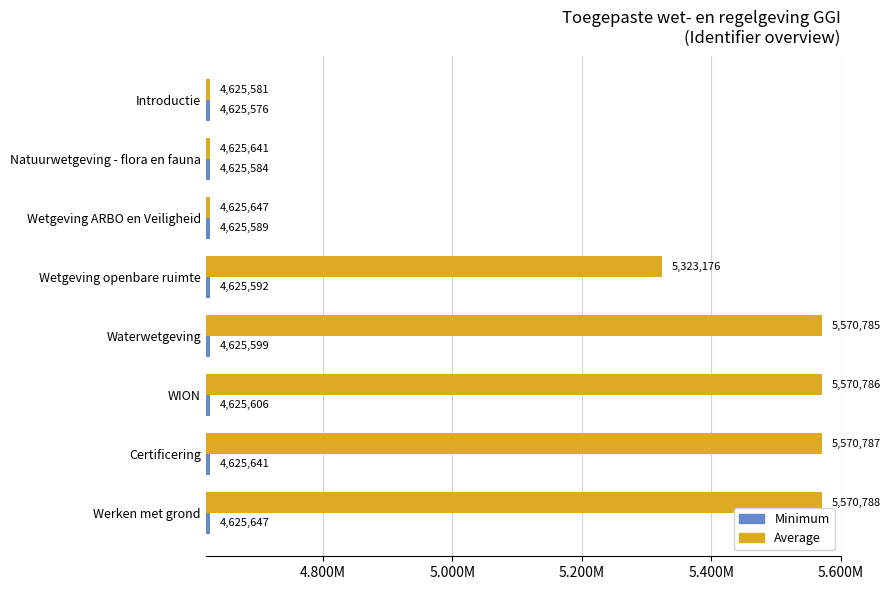

At which category does the chart reach its peak across all series?

Werken met grond